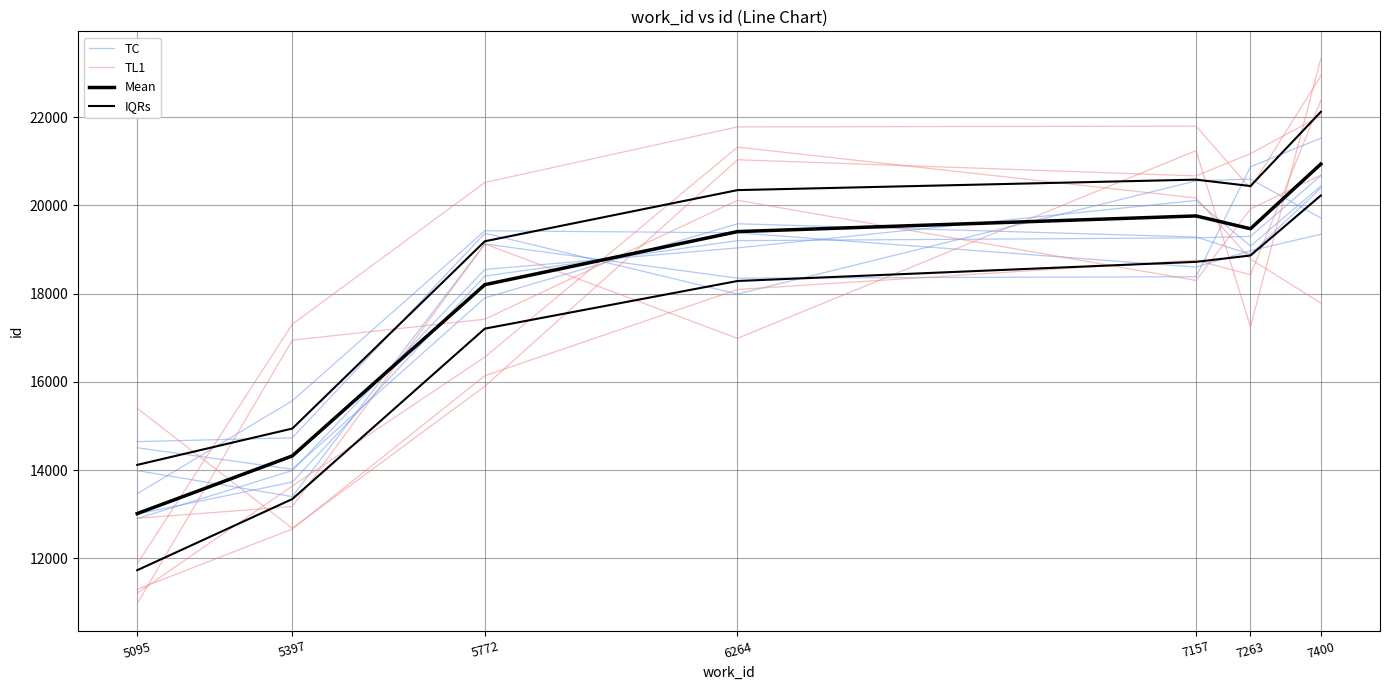

At how many categories does at least one series exceed 15113?

6